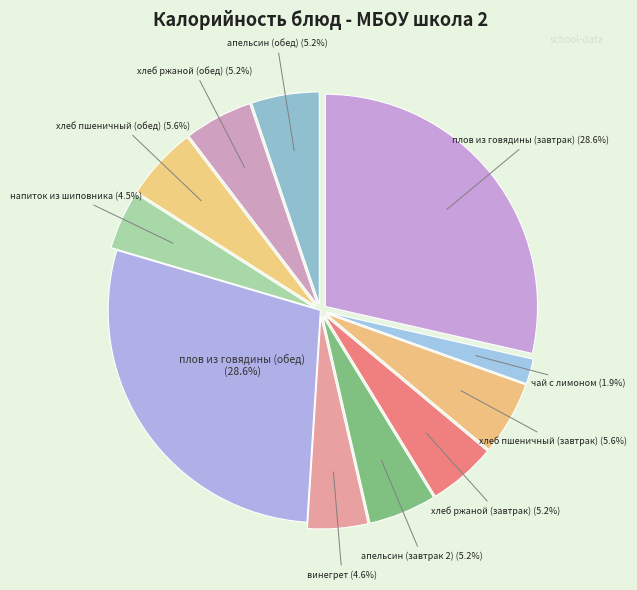

How many slices are in this pie chart?

11